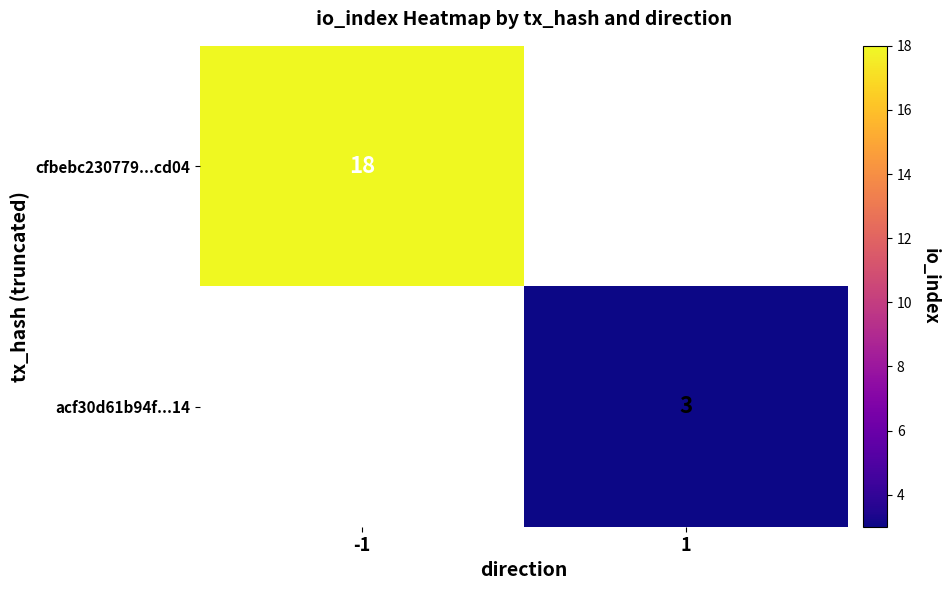

The value of cfbebc230779...cd04 at -1 is 18. True or false?

True